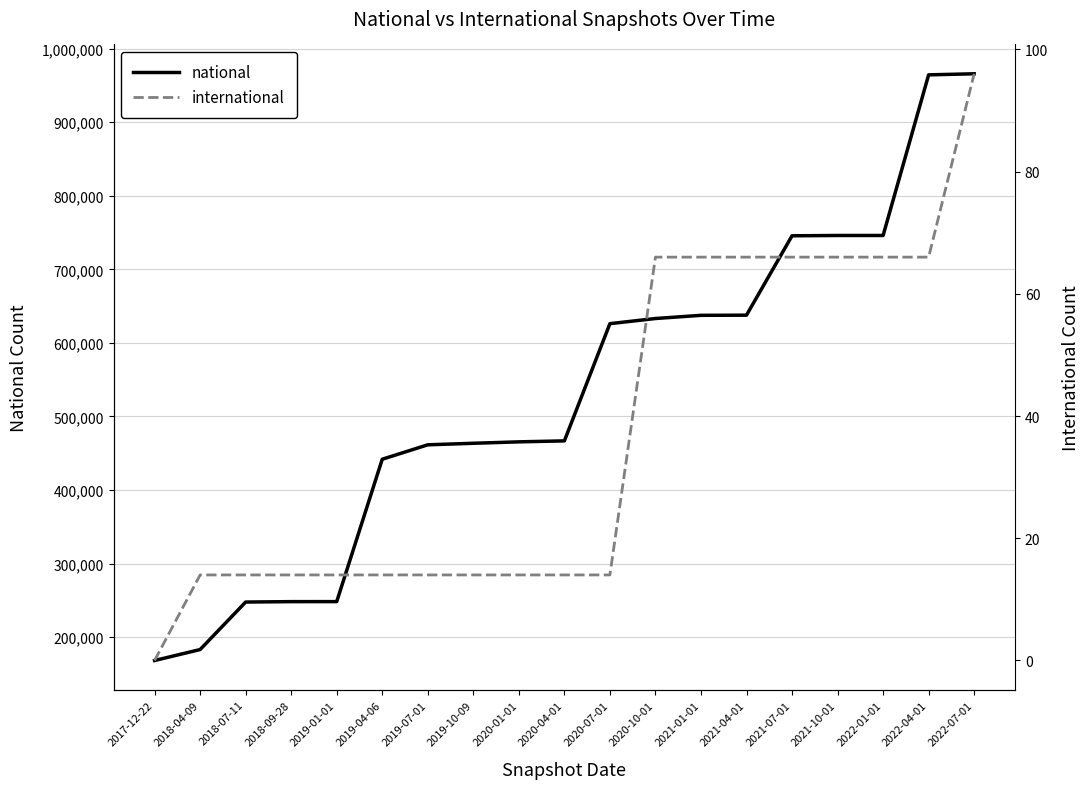

What is the total value across all series at 2019-10-09?

463562